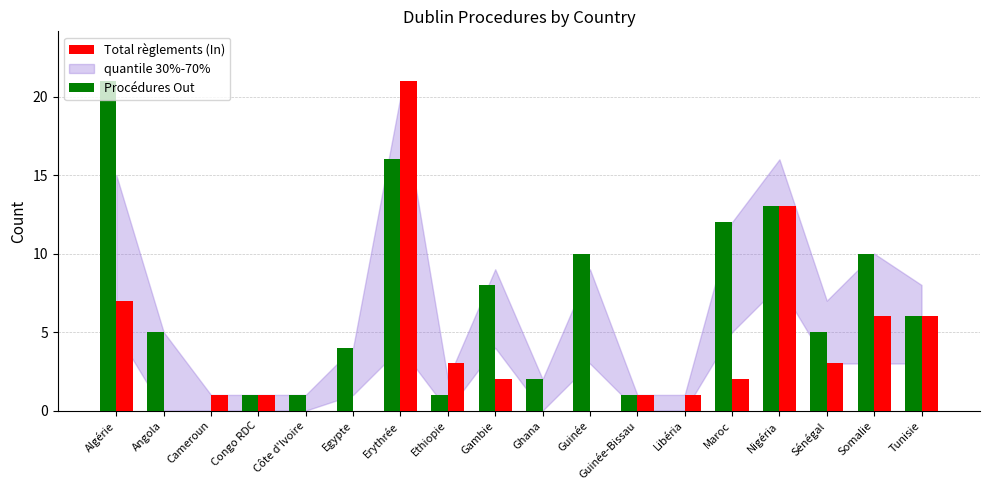

Is it true that Total règlements (In) equals 11 at Tunisie?

False